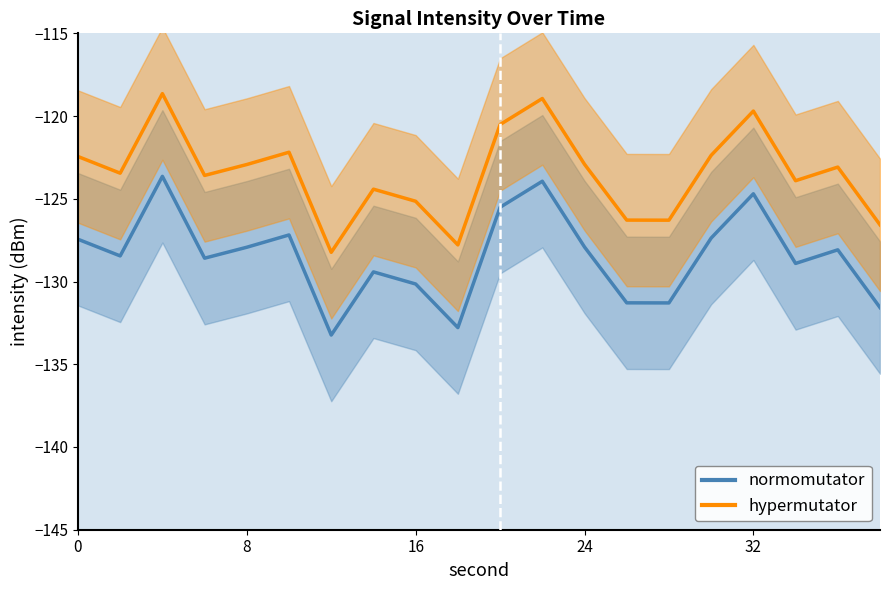

Which has a higher value, 30 or 10?

10